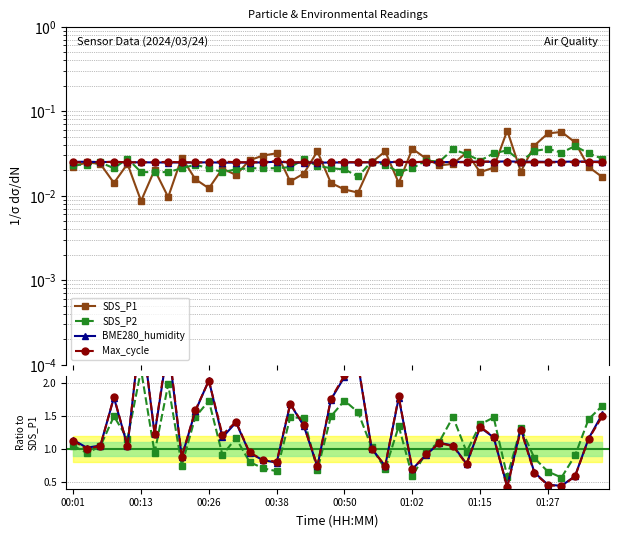

Which series has the largest total across all categories?

Max_cycle